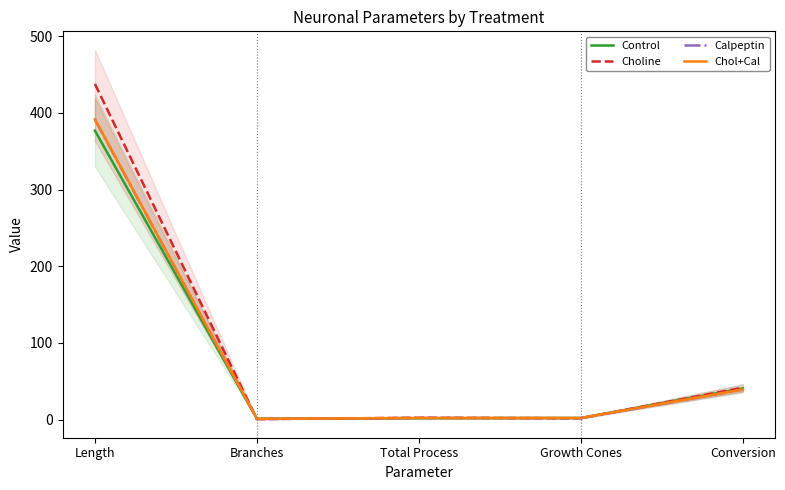

What is the minimum value shown in the chart?

0.6